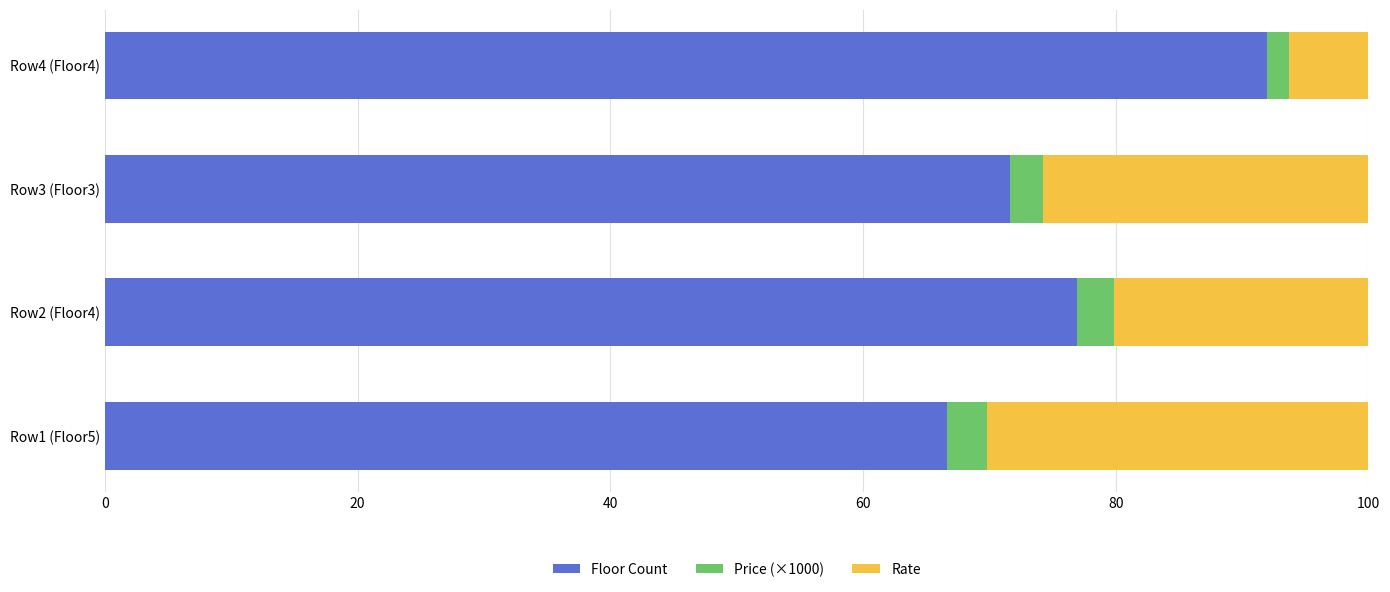

Is it true that Floor Count equals 71.6 at Row3 (Floor3)?

True